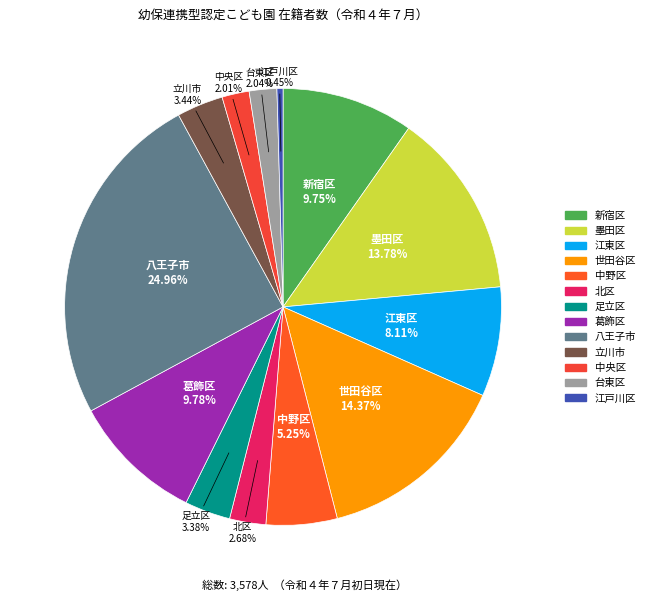

What percentage is the 世田谷区 slice, to the nearest percent?

14%